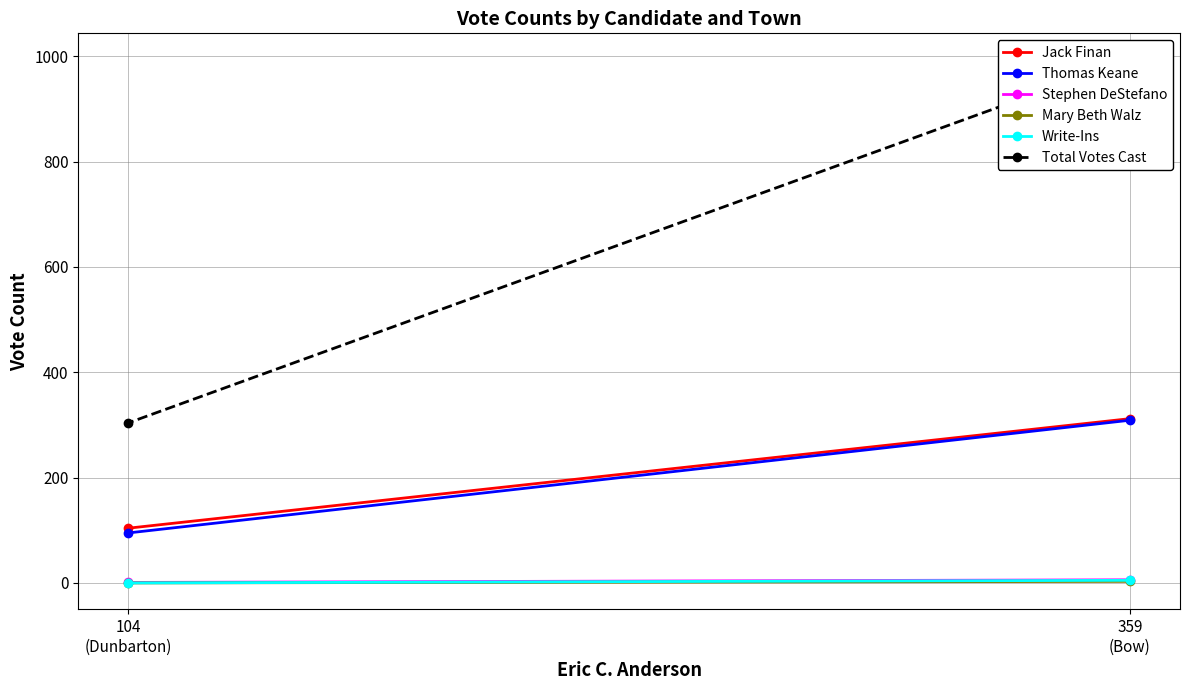

True or false: Mary Beth Walz has a value of 2 at 359
(Bow).

False